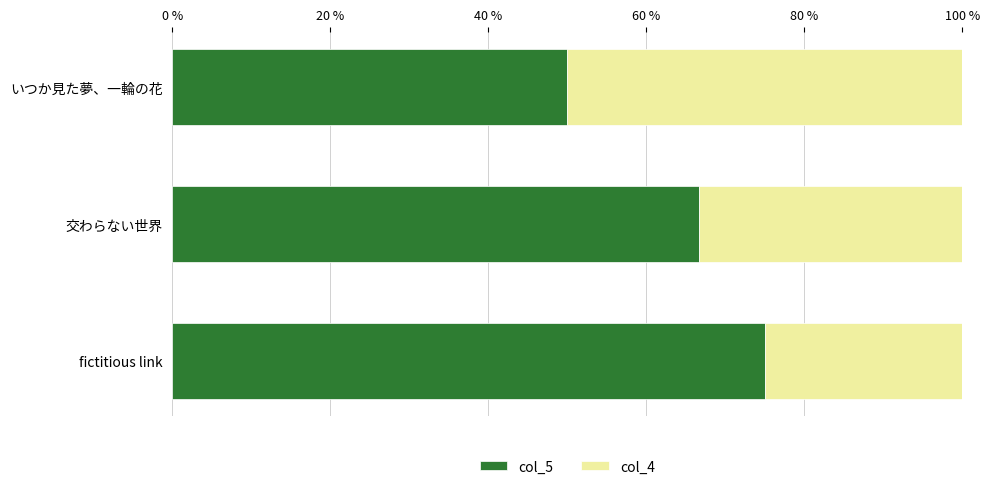

What are all the series names shown in the legend?

col_5, col_4